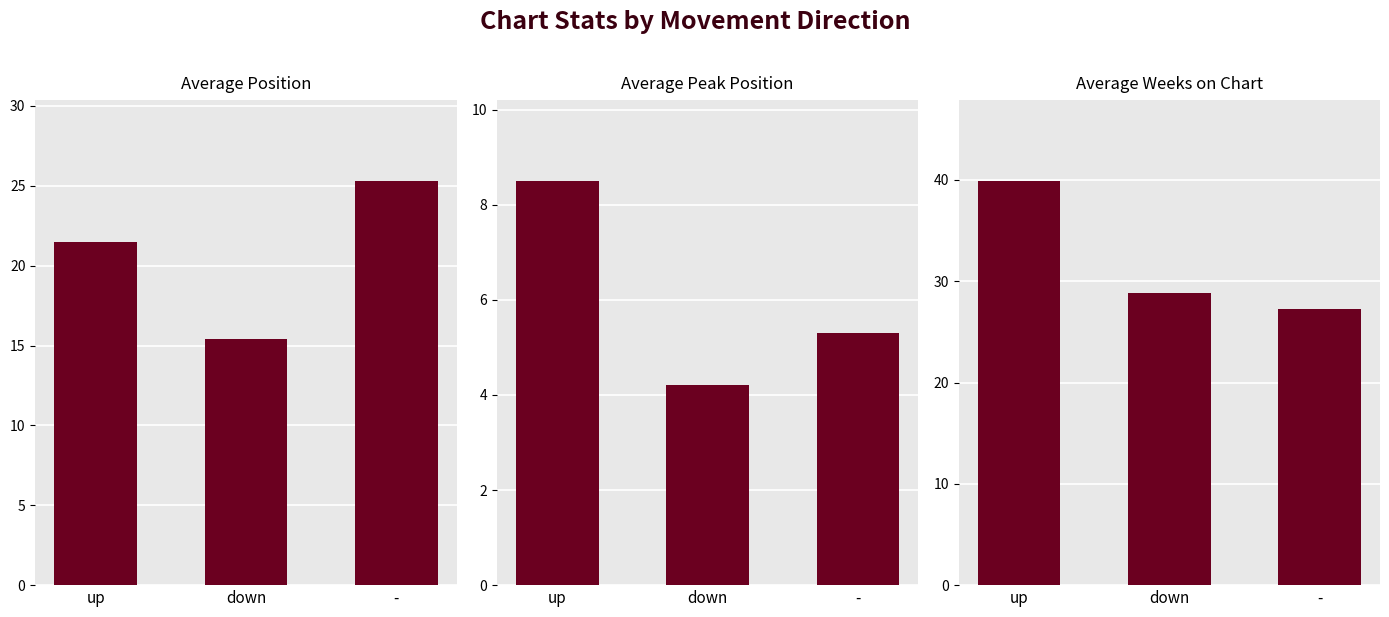

Reading left to right, transcribe all the data shown in this chart.

Average Position: up=21.5	down=15.4	-=25.3
Average Peak Position: up=8.5	down=4.2	-=5.3
Average Weeks on Chart: up=39.9	down=28.8	-=27.3